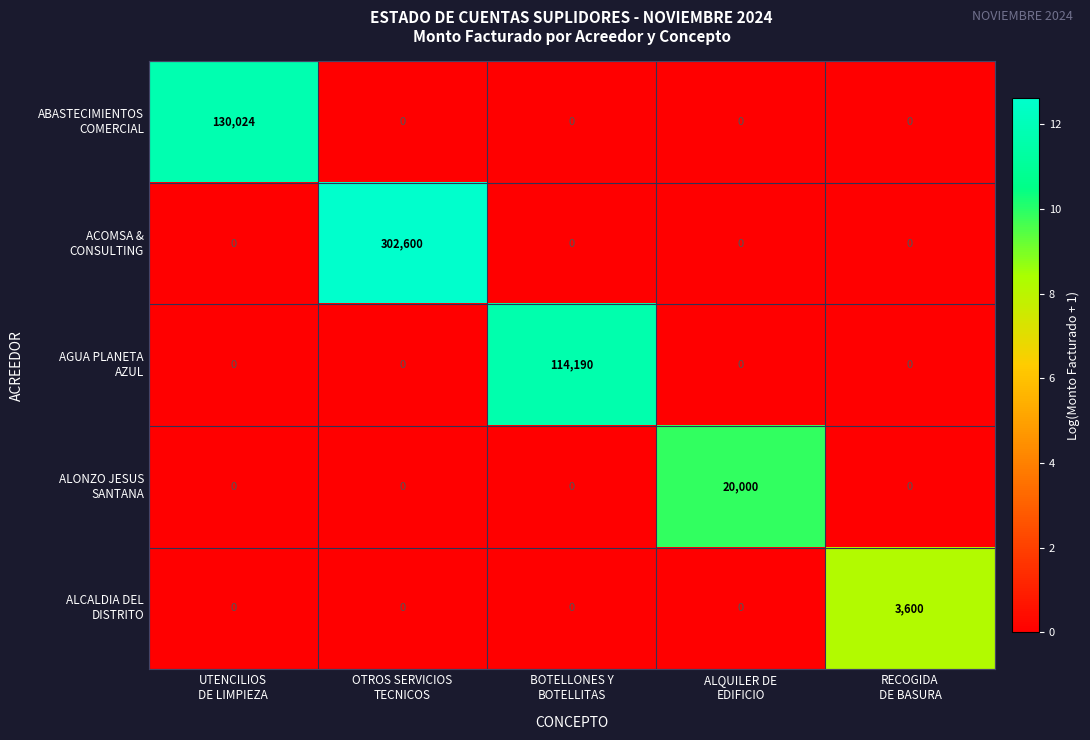

At which category is the sum across all series the highest?

OTROS SERVICIOS
TECNICOS